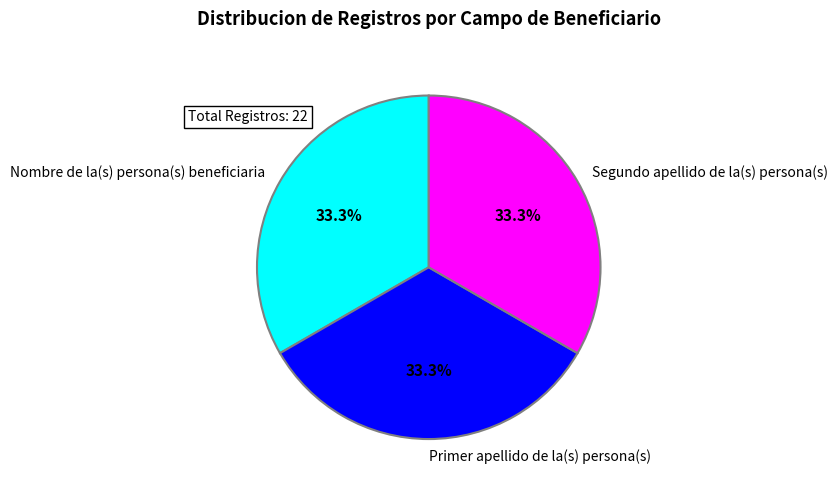

How many segments does this pie chart have?

3